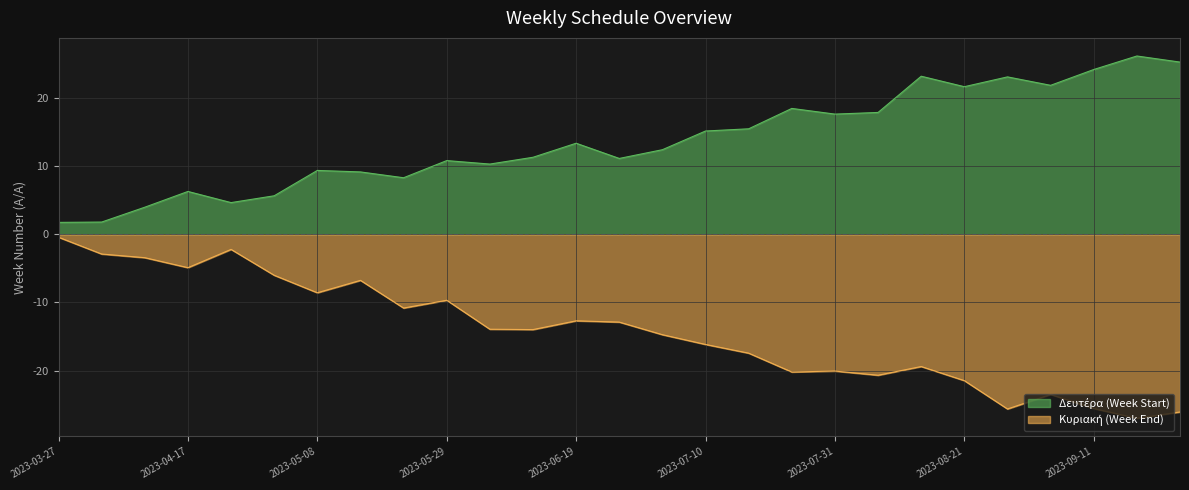

What position from the left is 2023-09-11?

25